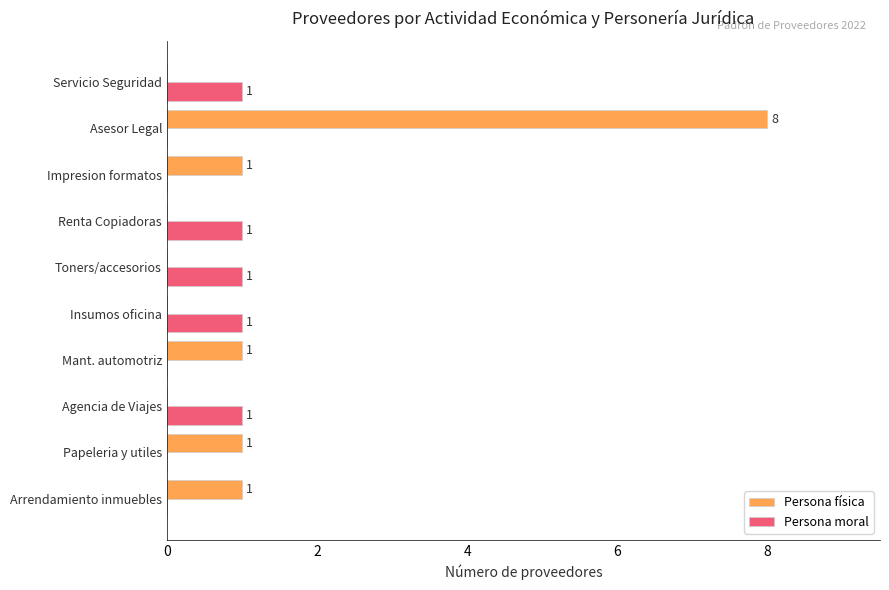

What is the total value across all series at Asesor Legal?

8